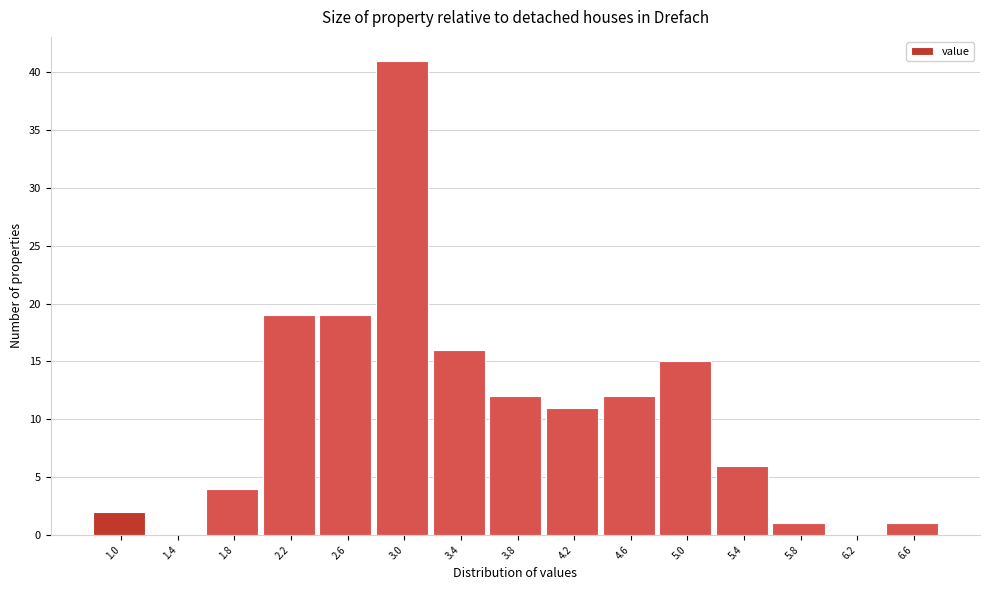

Reading left to right, transcribe all the data shown in this chart.

1.0=2	1.4=0	1.8=4	2.2=19	2.6=19	3.0=41	3.4=16	3.8=12	4.2=11	4.6=12	5.0=15	5.4=6	5.8=1	6.2=0	6.6=1